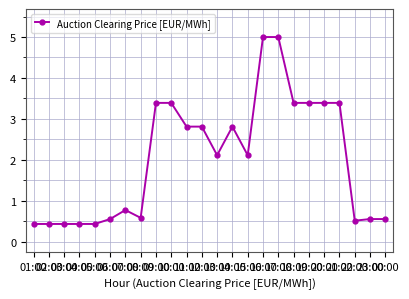

Which has a higher value, 16:00 or 13:00?

16:00